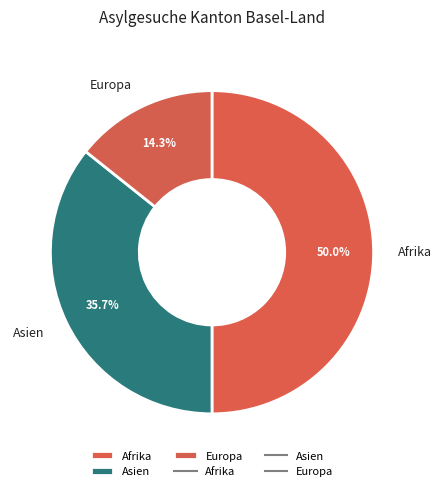

How many slices are in this pie chart?

3